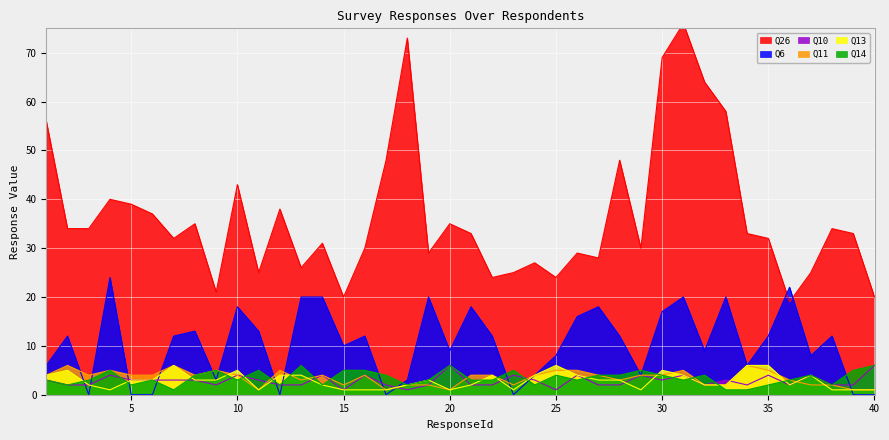

Which series has the widest spread of values?

Q26